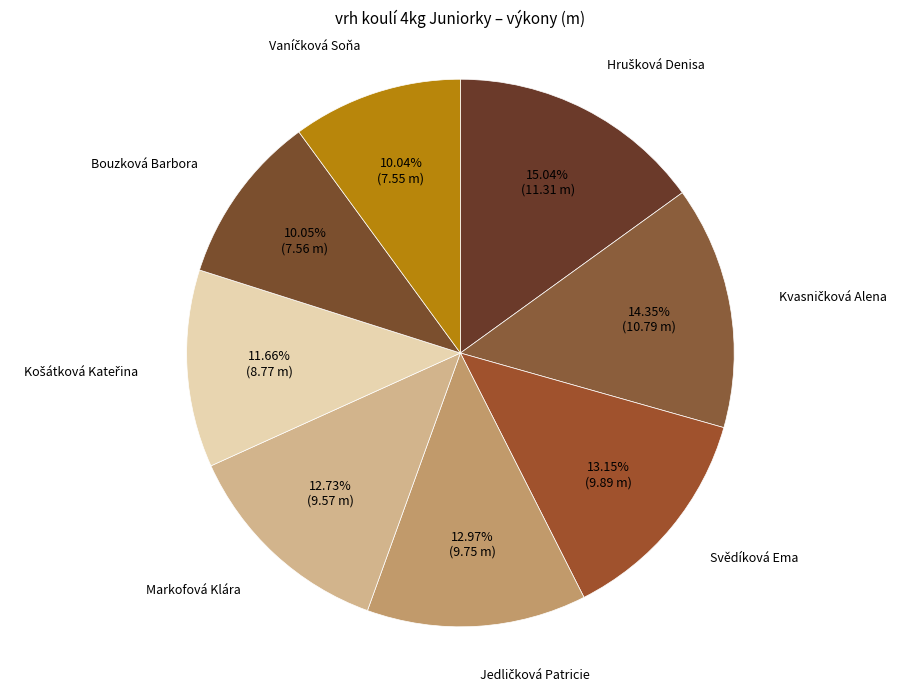

What percentage is the Svědíková Ema slice, to the nearest percent?

13%